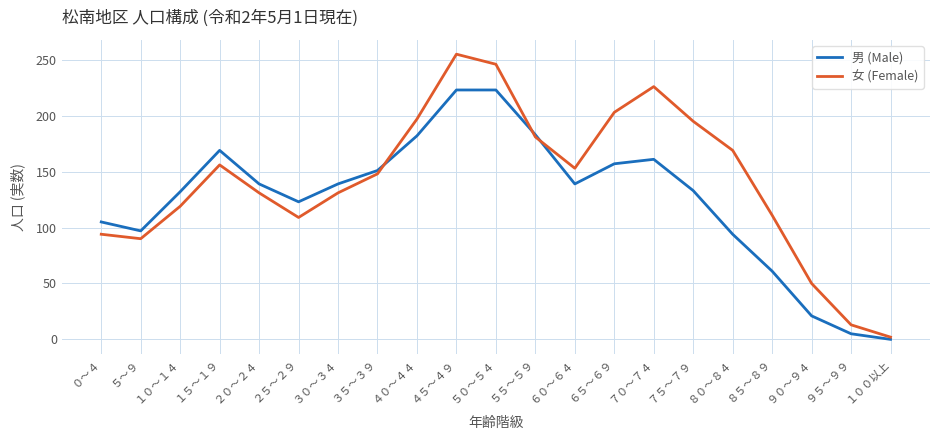

Rank the series by their average value, from highest to lowest.

女 (Female), 男 (Male)